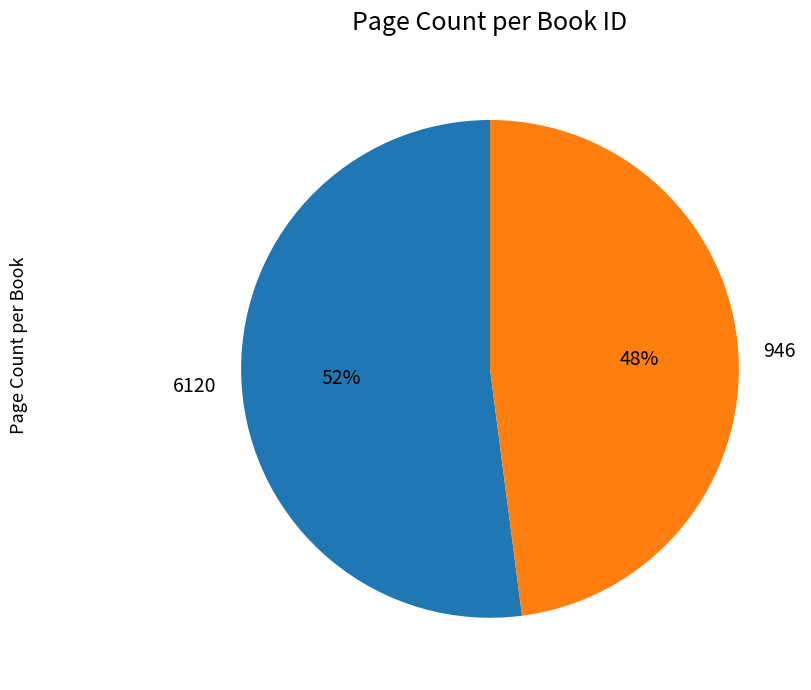

How many slices are in this pie chart?

2